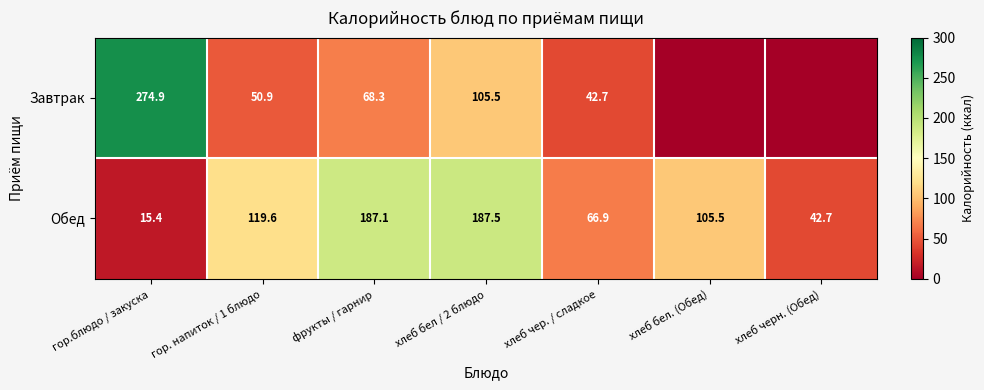

What is the sum of the Обед values at фрукты / гарнир and хлеб черн. (Обед)?

229.8